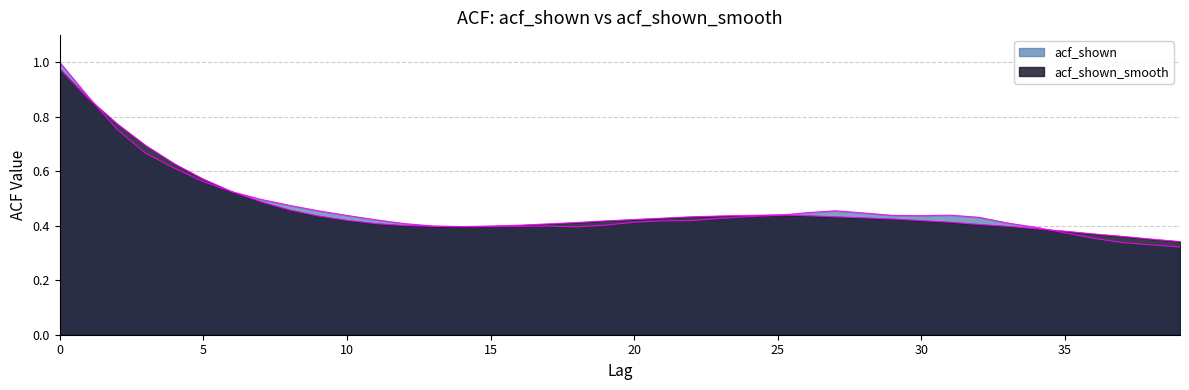

Which label corresponds to the smallest value in the chart?

39